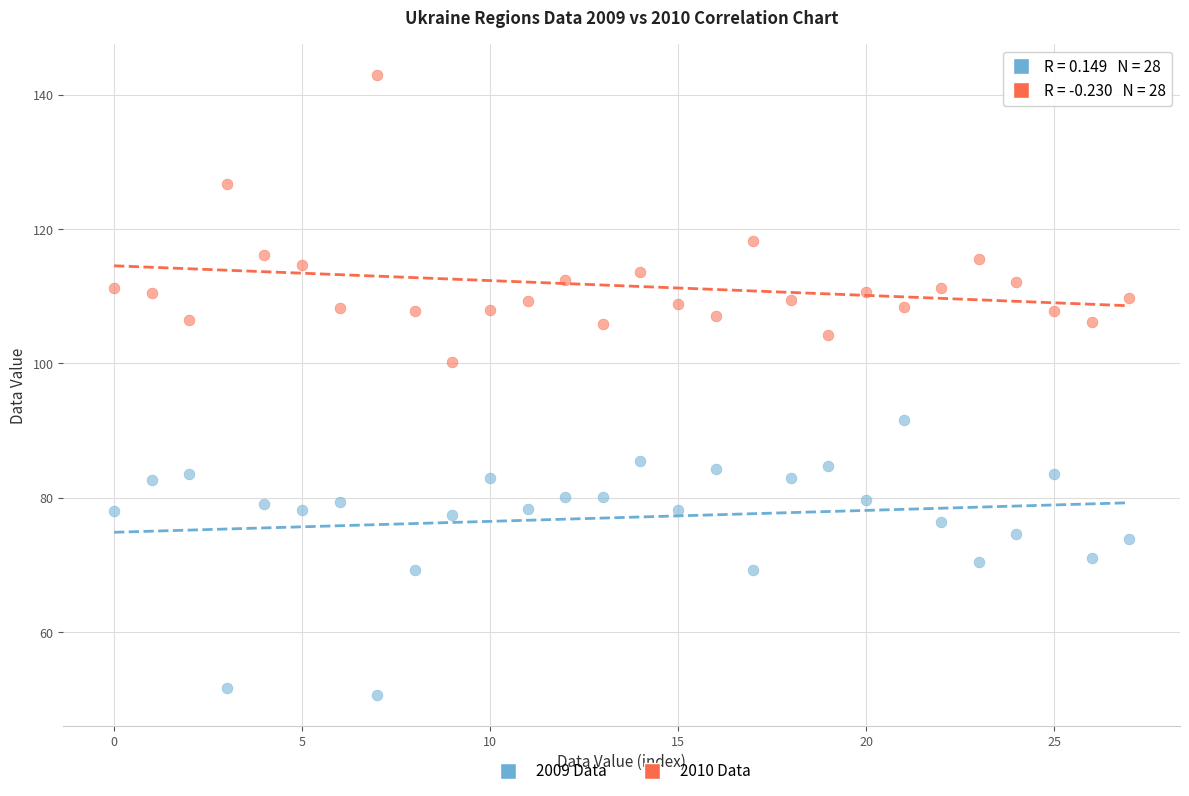

In the 2010 Data series, what Y value is closest to 121?

118.3